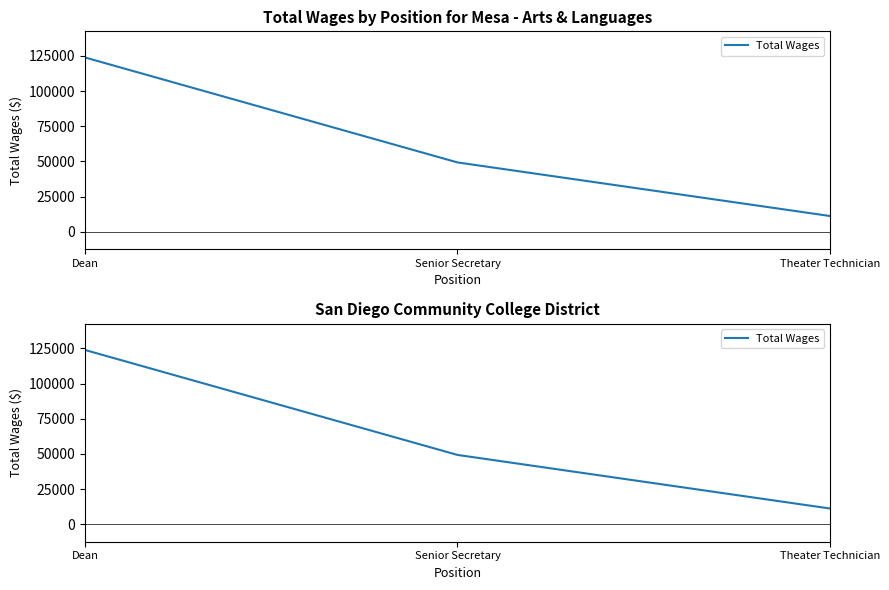

What is the sum of the values at Dean and Theater Technician?

135131